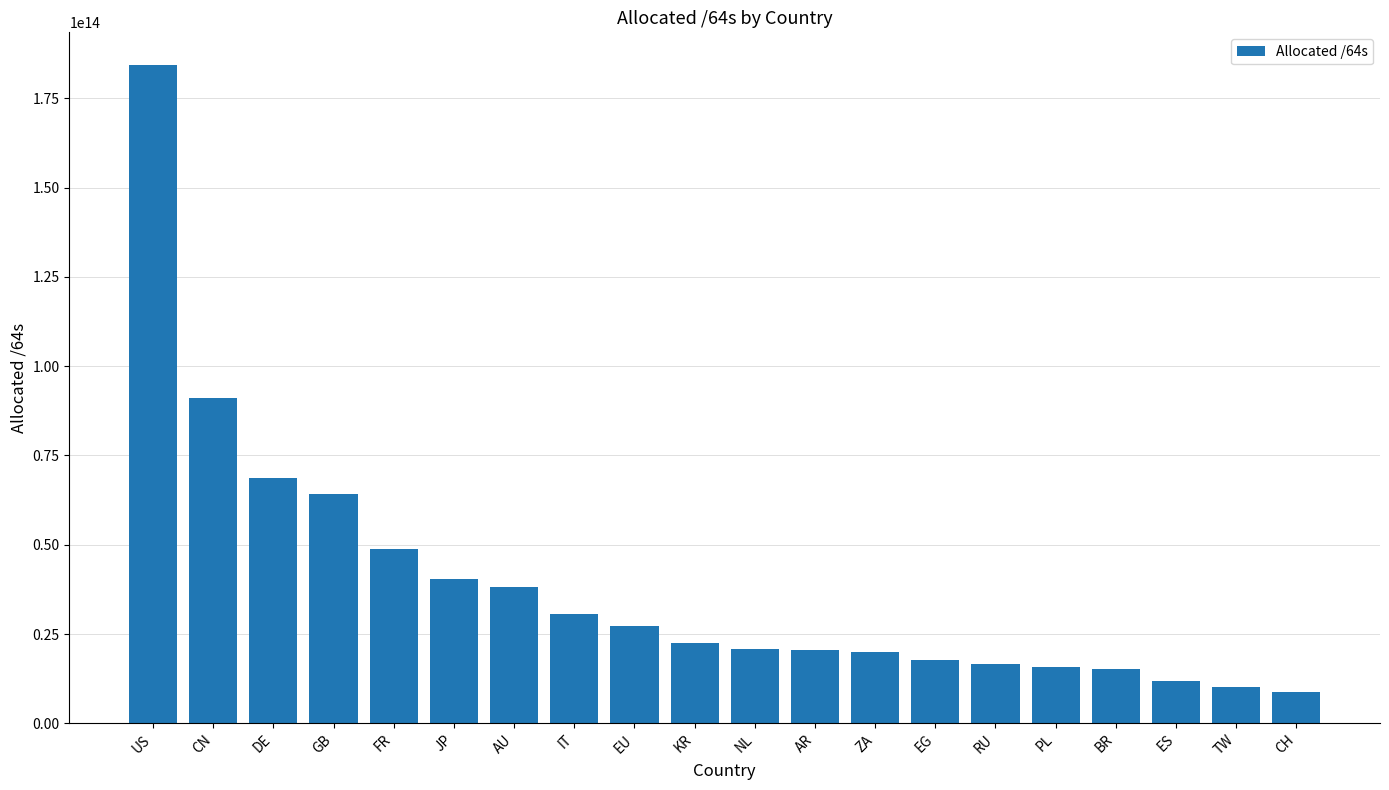

Which category has the highest value across all series?

US